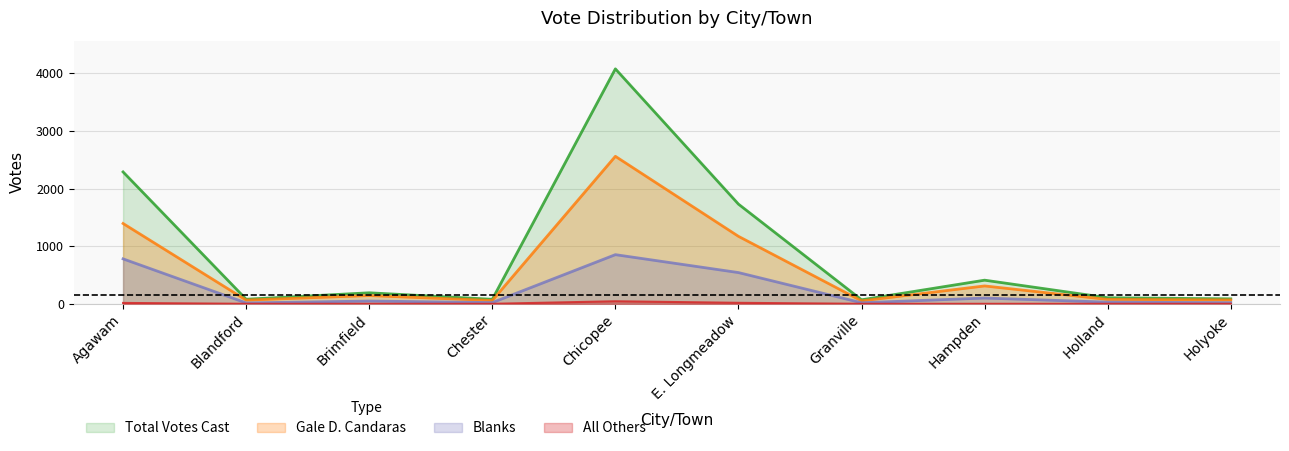

What position from the left is Blandford?

2